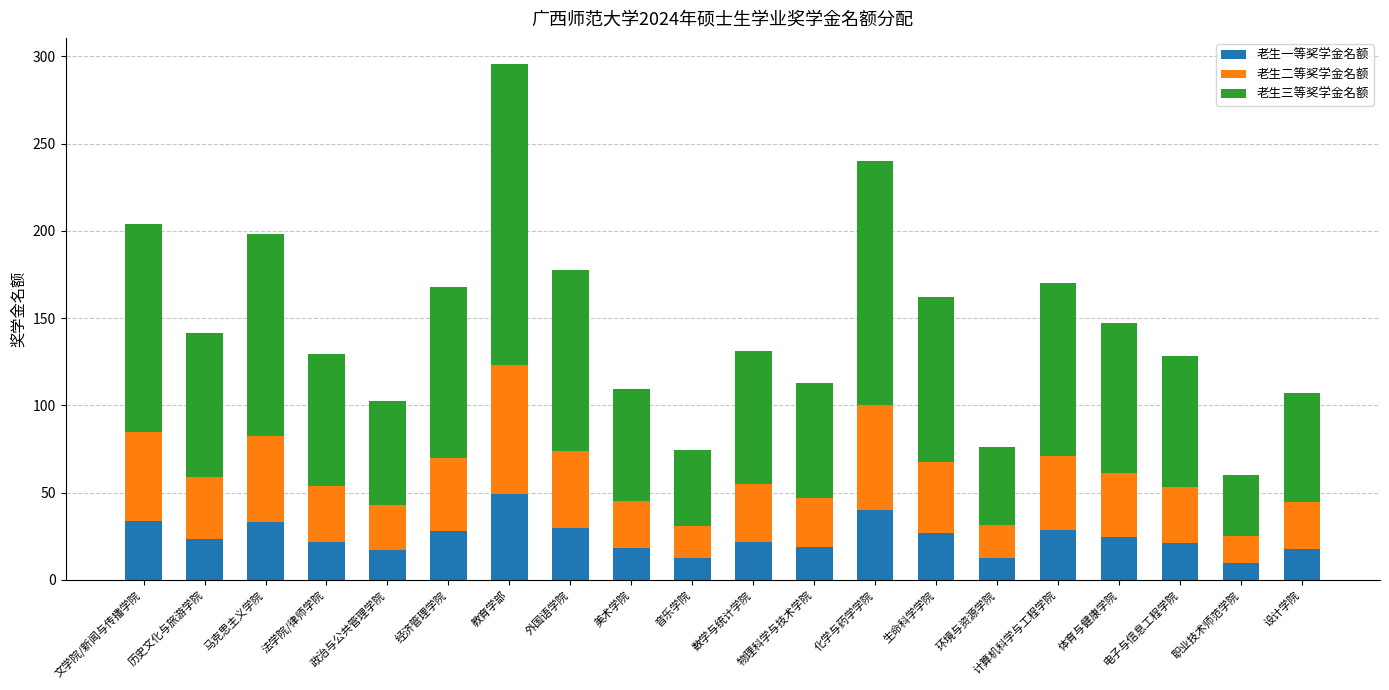

Count the number of data series in this chart.

3